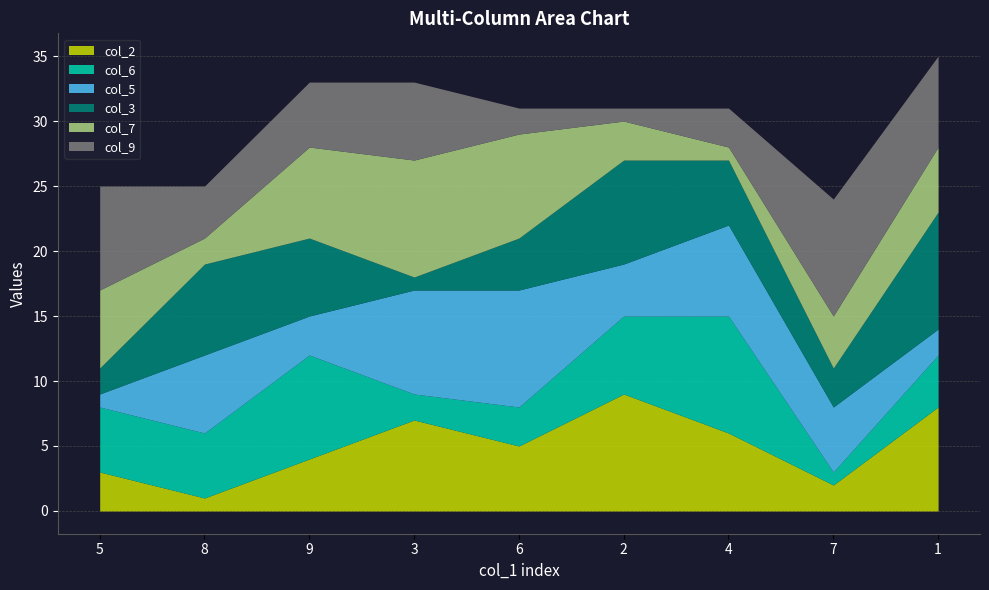

At which category does col_7 reach its first local valley?

8